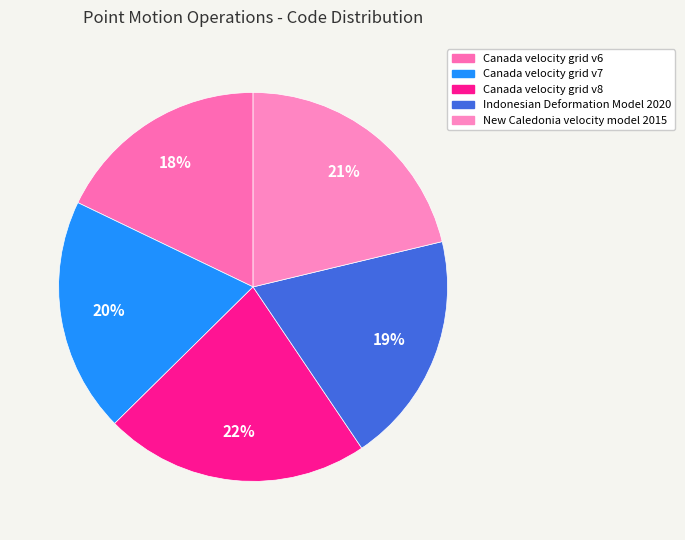

Combined, do New Caledonia velocity model 2015 and Indonesian Deformation Model 2020 account for over 50%?

No